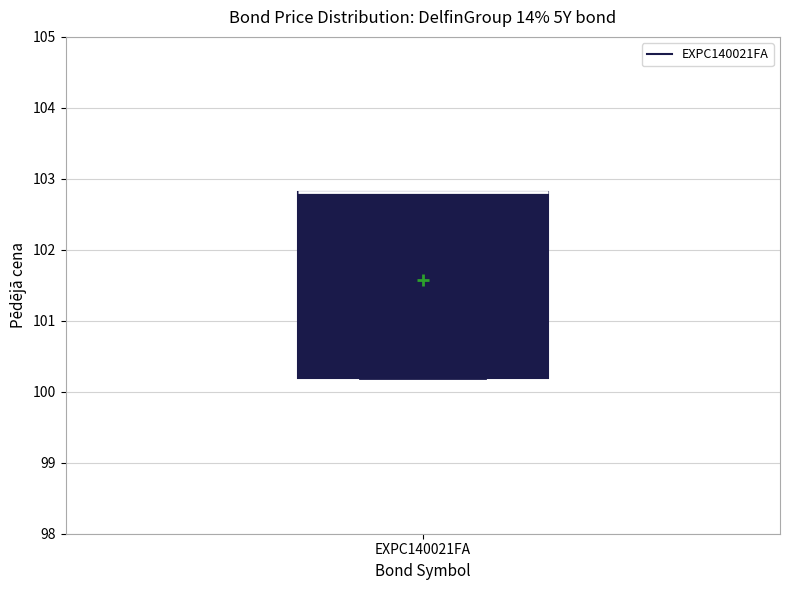

Where is the upper edge of the box for EXPC140021FA on the y-axis? The values are not printed on the chart, so give them approximately, as read against the axis.

102.8